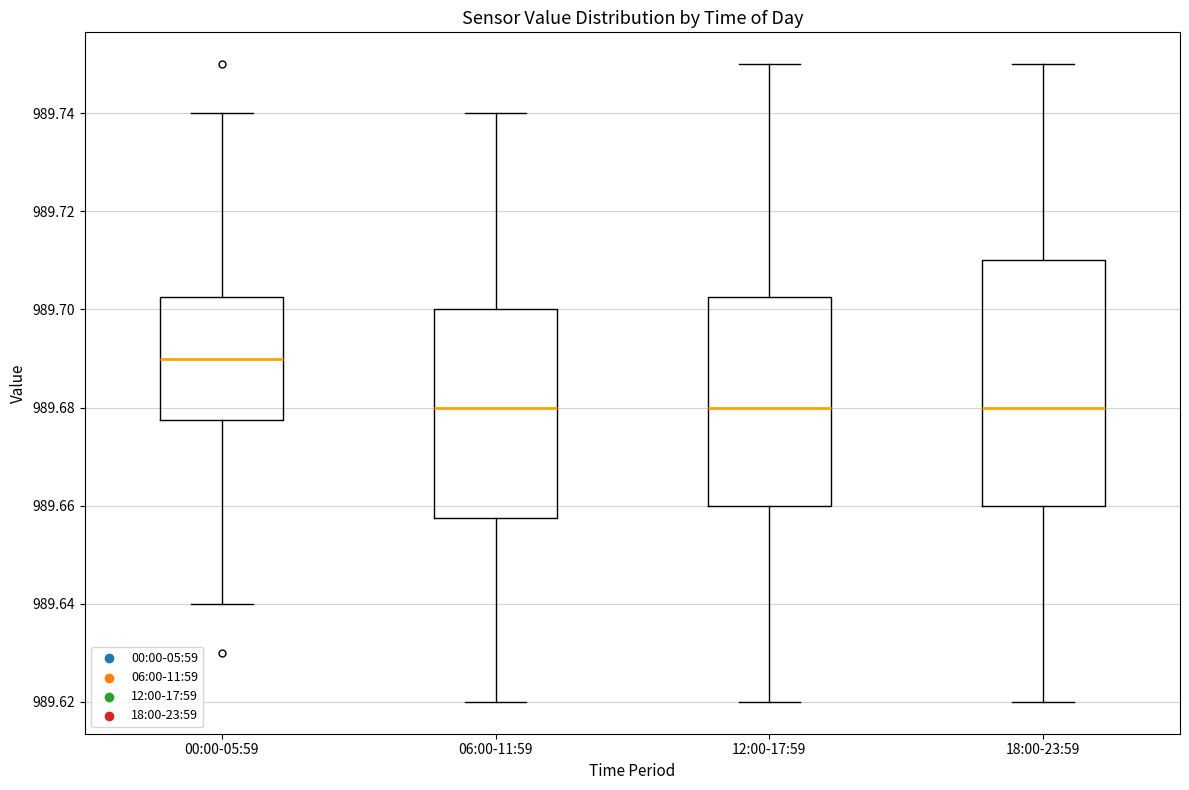

Where is the lower edge of the box for 00:00-05:59 on the y-axis? The values are not printed on the chart, so give them approximately, as read against the axis.

989.678